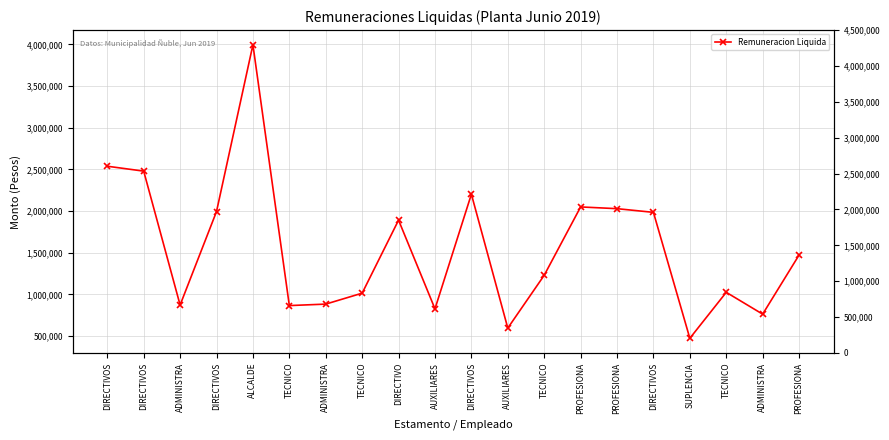

At which label is the value closest to 2234389?

DIRECTIVOS